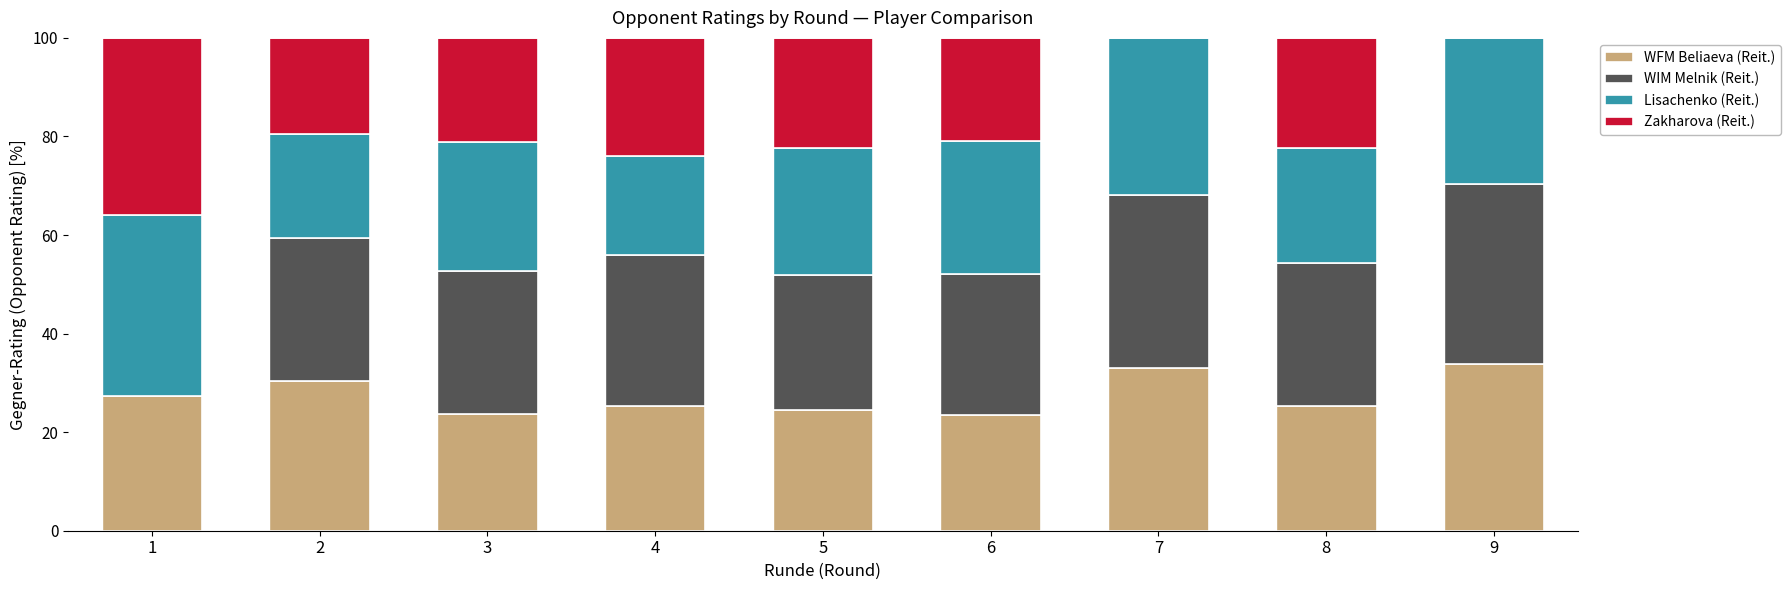

Which series has the largest total across all categories?

WFM Beliaeva (Reit.)